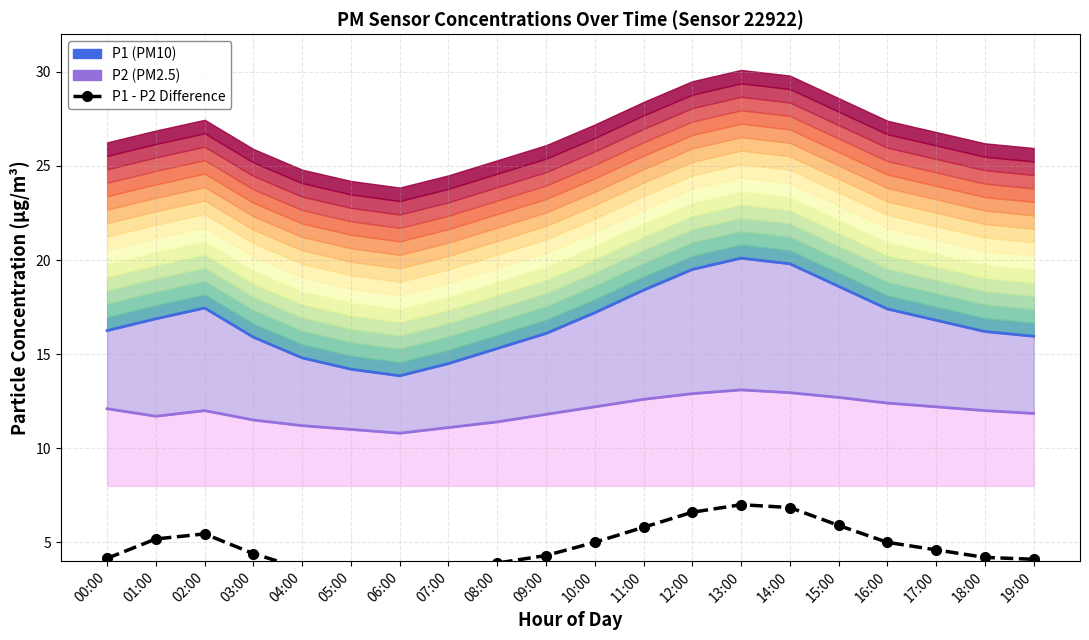

Which label corresponds to the largest value in the chart?

13:00